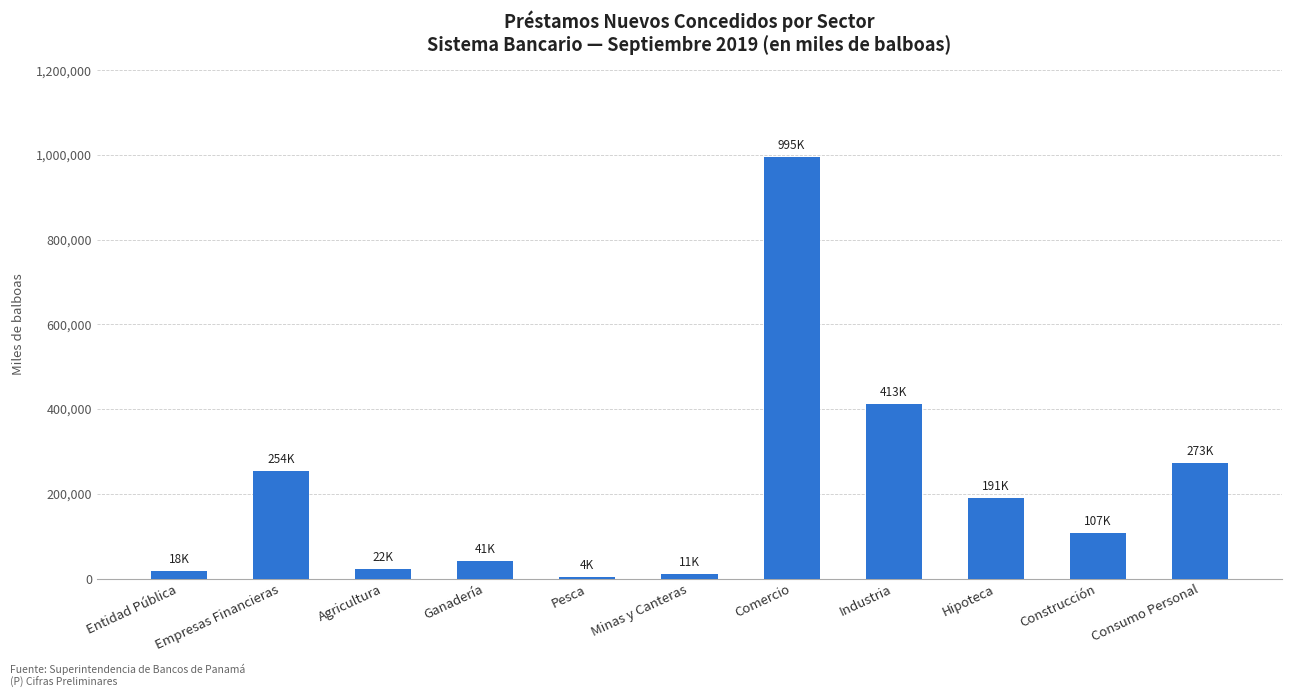

What is the label of the 6th bar from the right?

Minas y Canteras